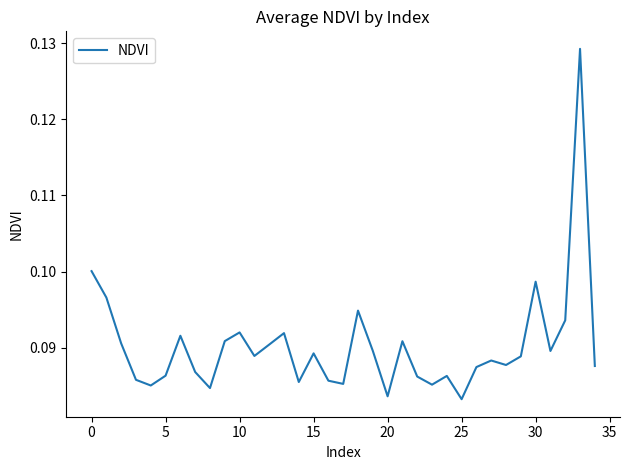

Count the values in the range 0 to 1.

35